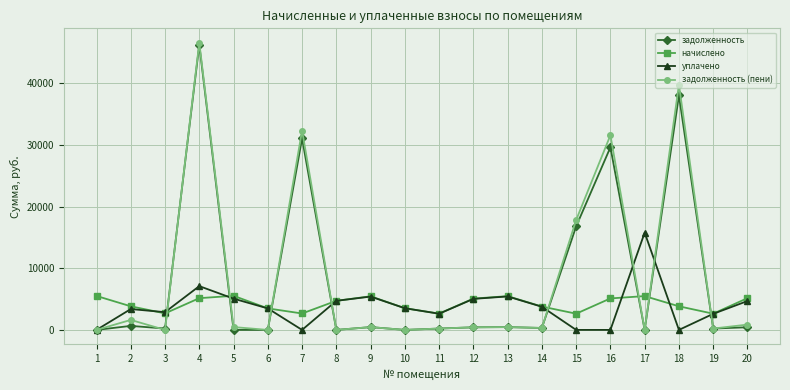

Which series has the widest spread of values?

задолженность (пени)